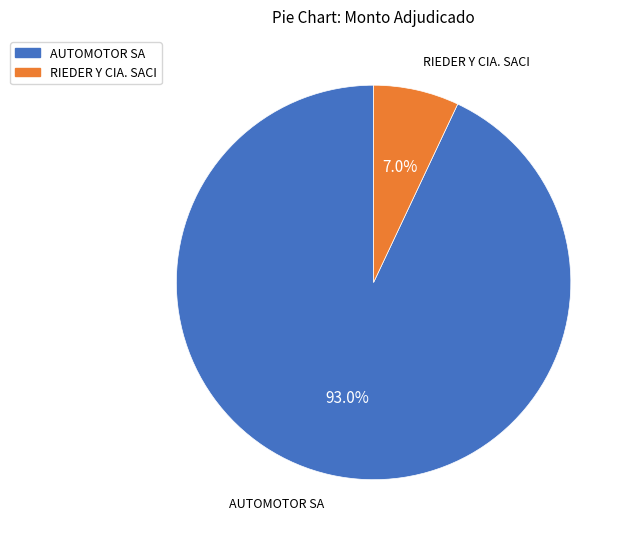

Rank the categories by value from lowest to highest.

RIEDER Y CIA. SACI, AUTOMOTOR SA